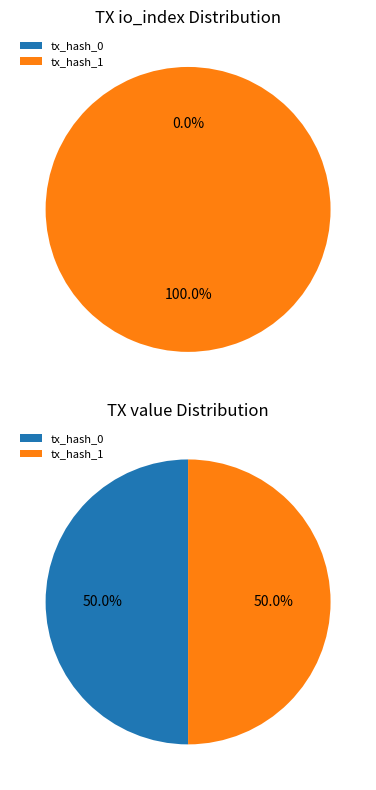

How many segments does this pie chart have?

2